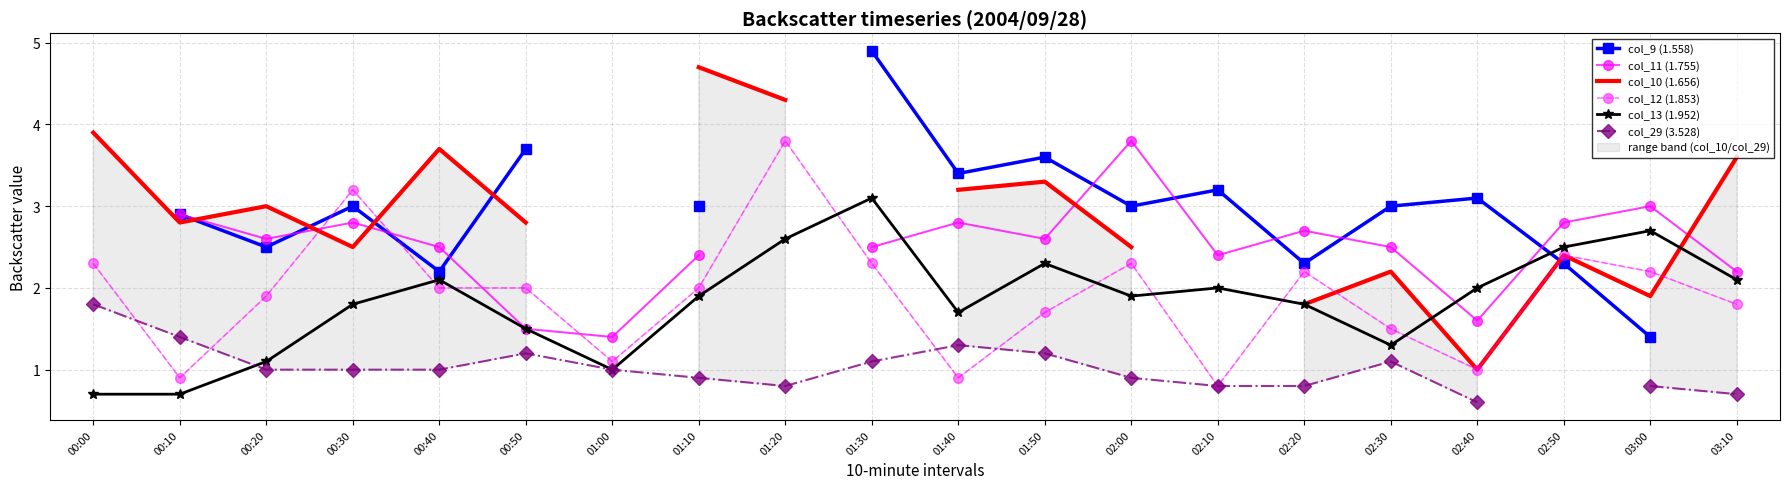

True or false: col_11 (1.755) has a value of 2.6 at 01:50.

True